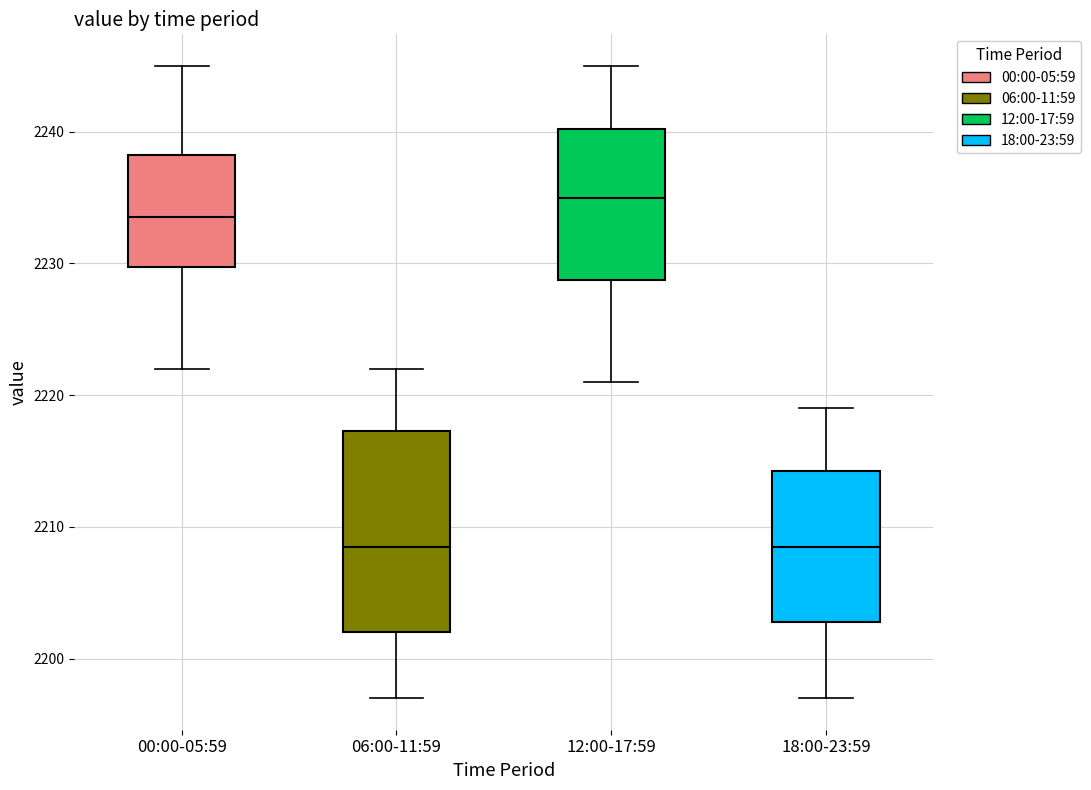

Where is the upper edge of the box for 12:00-17:59 on the y-axis? The values are not printed on the chart, so give them approximately, as read against the axis.

2240